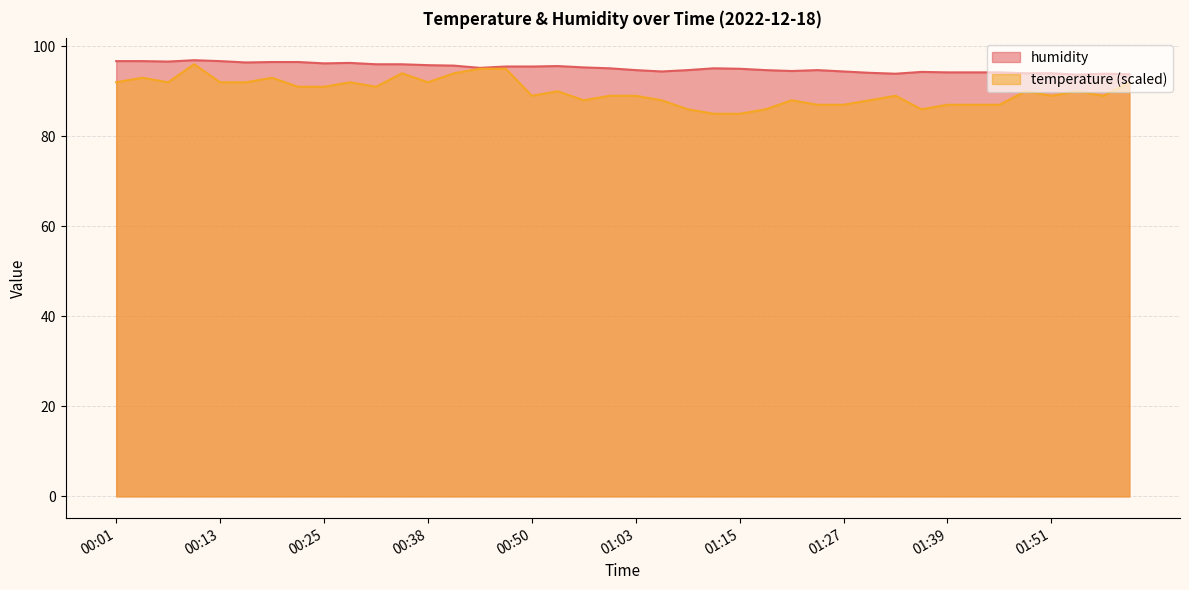

Which series has the largest range (max minus min)?

temperature (scaled)